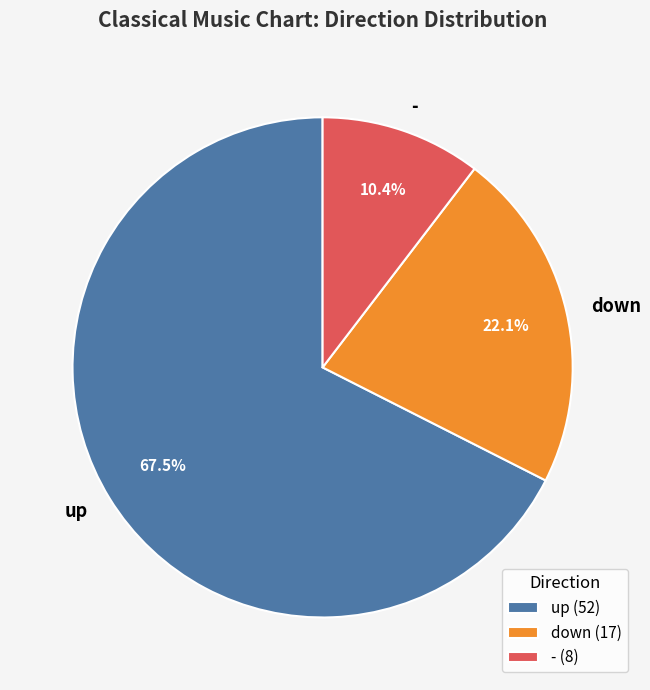

How many segments does this pie chart have?

3